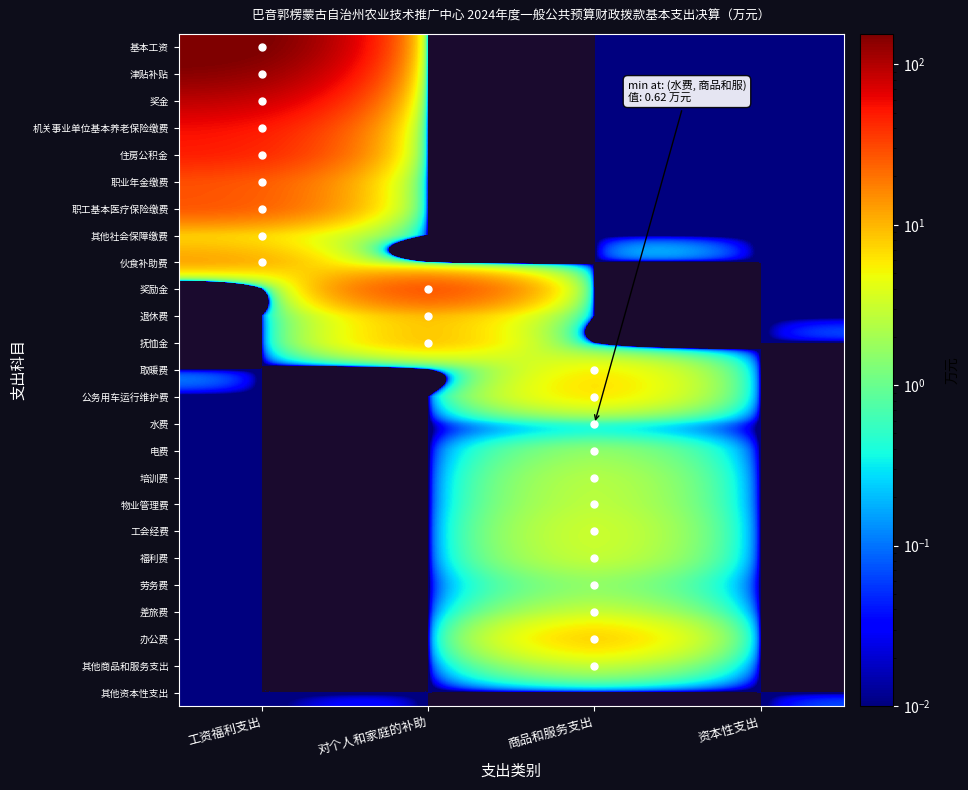

Reading left to right, transcribe all the data shown in this chart.

基本工资: 工资福利支出=154.8	对个人和家庭的补助=0.0	商品和服务支出=0.0	资本性支出=0.0
津贴补贴: 工资福利支出=121.1	对个人和家庭的补助=0.0	商品和服务支出=0.0	资本性支出=0.0
奖金: 工资福利支出=79.7	对个人和家庭的补助=0.0	商品和服务支出=0.0	资本性支出=0.0
机关事业单位基本养老保险缴费: 工资福利支出=51.2	对个人和家庭的补助=0.0	商品和服务支出=0.0	资本性支出=0.0
住房公积金: 工资福利支出=41.1	对个人和家庭的补助=0.0	商品和服务支出=0.0	资本性支出=0.0
职业年金缴费: 工资福利支出=25.8	对个人和家庭的补助=0.0	商品和服务支出=0.0	资本性支出=0.0
职工基本医疗保险缴费: 工资福利支出=22.4	对个人和家庭的补助=0.0	商品和服务支出=0.0	资本性支出=0.0
其他社会保障缴费: 工资福利支出=7.3	对个人和家庭的补助=0.0	商品和服务支出=0.0	资本性支出=0.0
伙食补助费: 工资福利支出=9.7	对个人和家庭的补助=0.0	商品和服务支出=0.0	资本性支出=0.0
奖励金: 工资福利支出=0.0	对个人和家庭的补助=25.1	商品和服务支出=0.0	资本性支出=0.0
退休费: 工资福利支出=0.0	对个人和家庭的补助=9.7	商品和服务支出=0.0	资本性支出=0.0
抚恤金: 工资福利支出=0.0	对个人和家庭的补助=7.8	商品和服务支出=0.0	资本性支出=0.0
取暖费: 工资福利支出=0.0	对个人和家庭的补助=0.0	商品和服务支出=5.0	资本性支出=0.0
公务用车运行维护费: 工资福利支出=0.0	对个人和家庭的补助=0.0	商品和服务支出=5.6	资本性支出=0.0
水费: 工资福利支出=0.0	对个人和家庭的补助=0.0	商品和服务支出=0.6	资本性支出=0.0
电费: 工资福利支出=0.0	对个人和家庭的补助=0.0	商品和服务支出=1.5	资本性支出=0.0
培训费: 工资福利支出=0.0	对个人和家庭的补助=0.0	商品和服务支出=2.3	资本性支出=0.0
物业管理费: 工资福利支出=0.0	对个人和家庭的补助=0.0	商品和服务支出=2.6	资本性支出=0.0
工会经费: 工资福利支出=0.0	对个人和家庭的补助=0.0	商品和服务支出=3.0	资本性支出=0.0
福利费: 工资福利支出=0.0	对个人和家庭的补助=0.0	商品和服务支出=2.8	资本性支出=0.0
劳务费: 工资福利支出=0.0	对个人和家庭的补助=0.0	商品和服务支出=1.6	资本性支出=0.0
差旅费: 工资福利支出=0.0	对个人和家庭的补助=0.0	商品和服务支出=3.0	资本性支出=0.0
办公费: 工资福利支出=0.0	对个人和家庭的补助=0.0	商品和服务支出=7.0	资本性支出=0.0
其他商品和服务支出: 工资福利支出=0.0	对个人和家庭的补助=0.0	商品和服务支出=2.8	资本性支出=0.0
其他资本性支出: 工资福利支出=0.0	对个人和家庭的补助=0.0	商品和服务支出=0.0	资本性支出=0.0